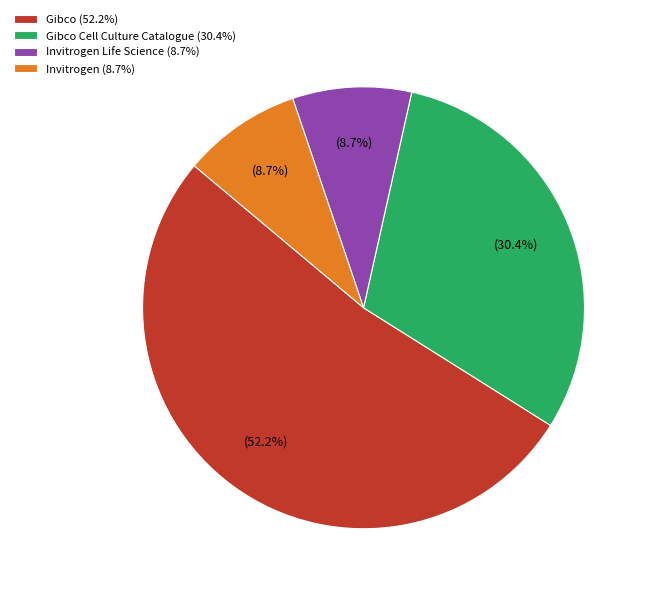

How many segments does this pie chart have?

4